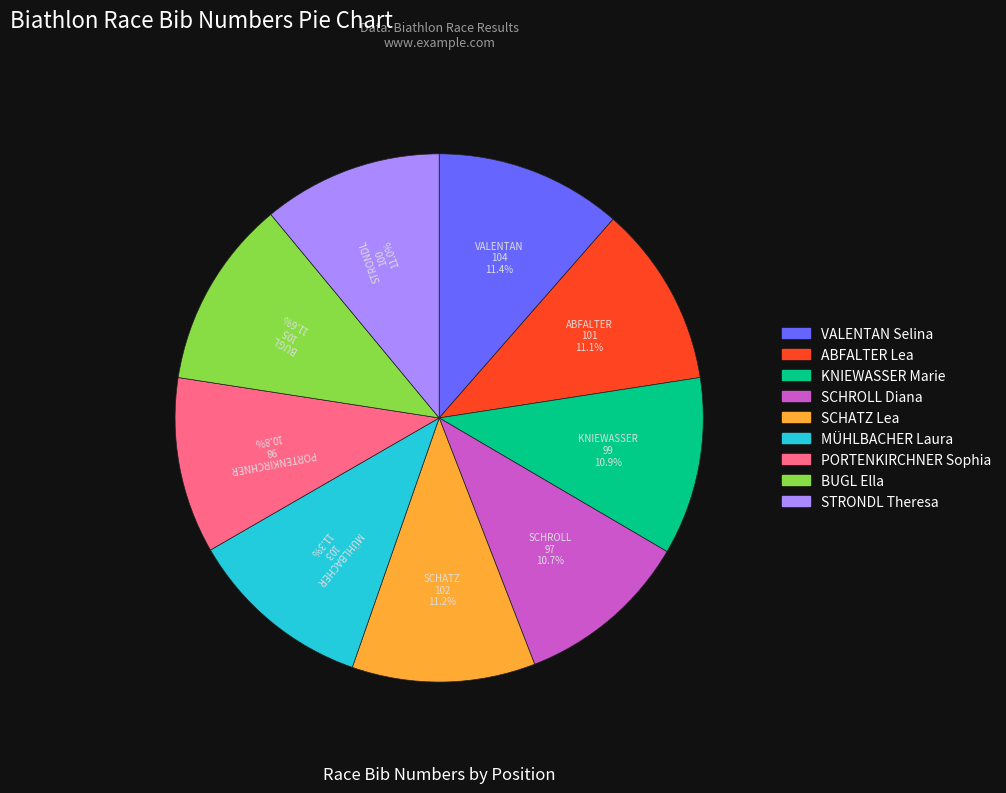

To the nearest percent, what portion does KNIEWASSER Marie represent?

11%